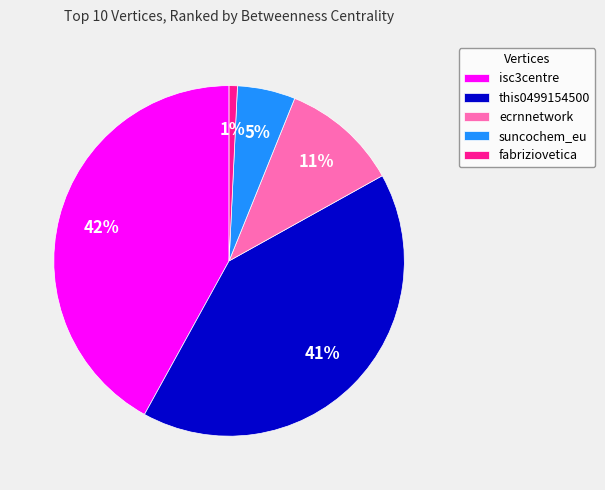

True or false: suncochem_eu accounts for 1% of the total.

False